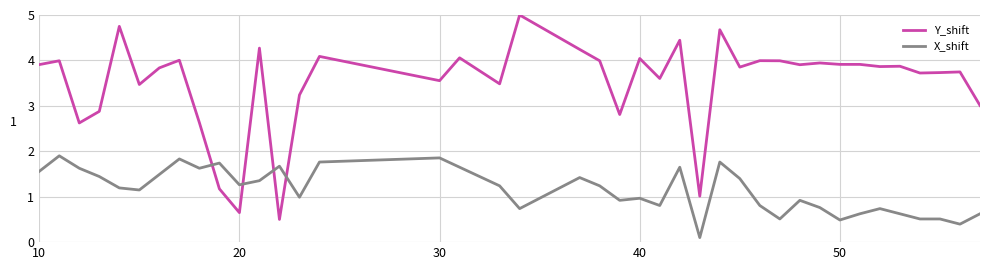

Count the number of categories in the chart.

40